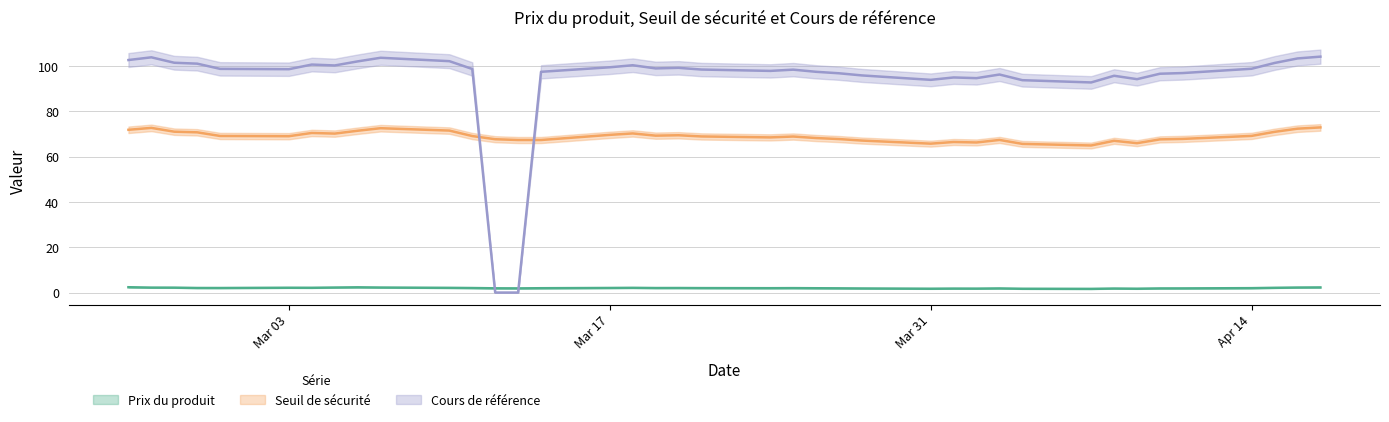

What is the difference between the maximum and second lowest values in the Cours de référence series?

104.2